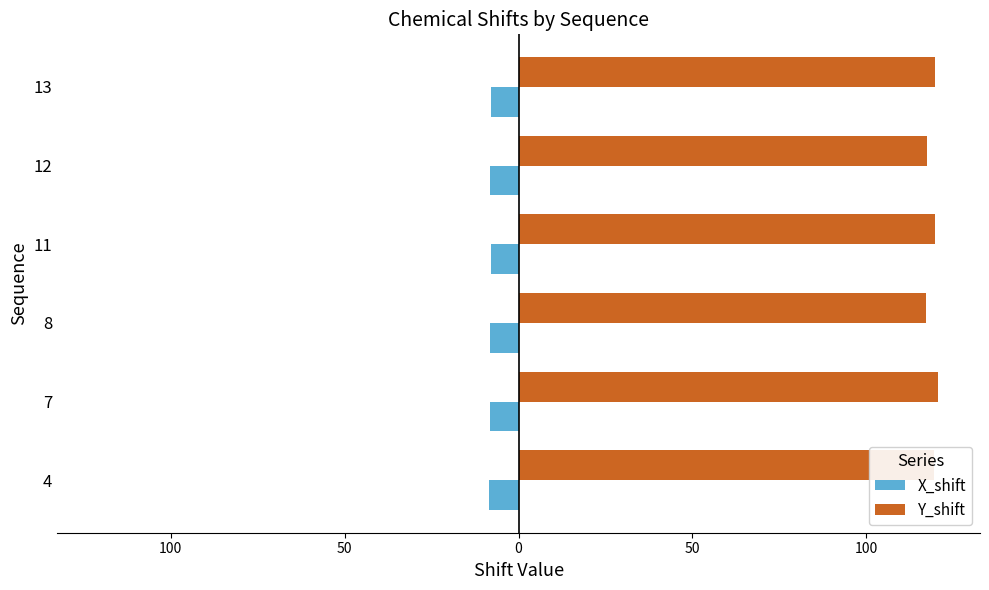

What are all the series names shown in the legend?

X_shift, Y_shift